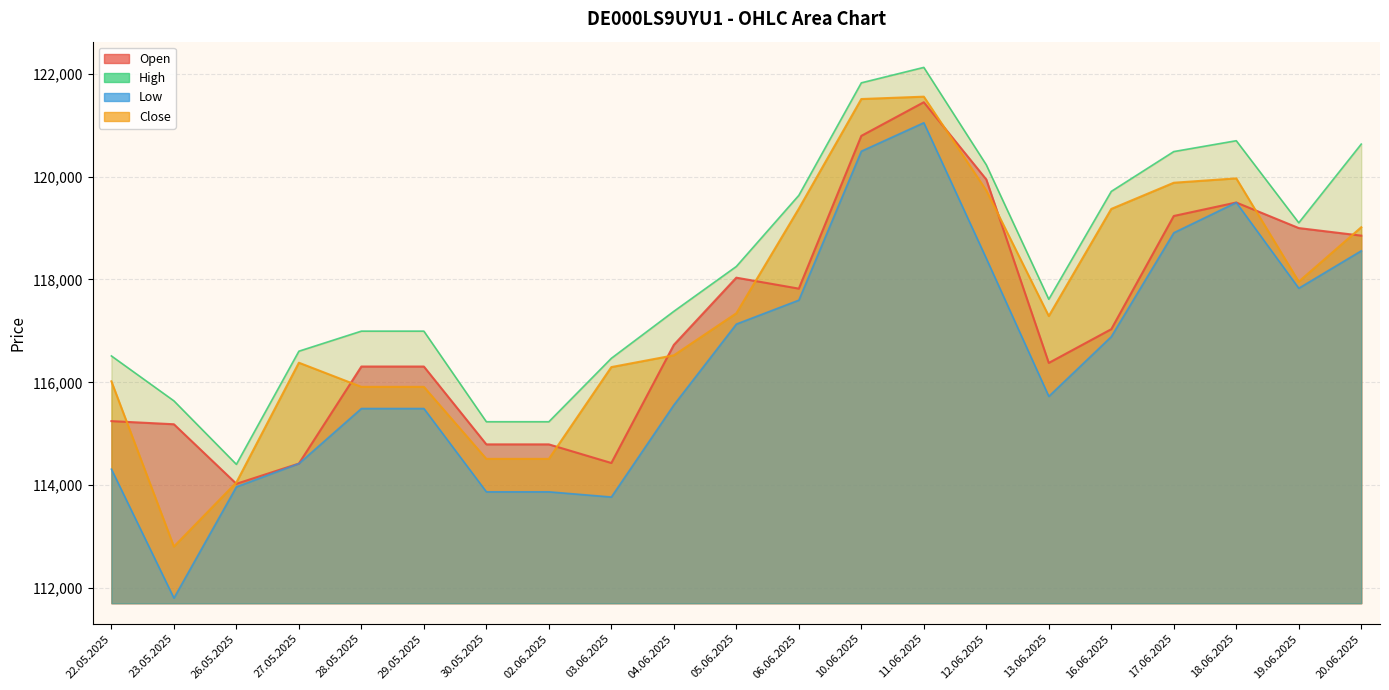

How many values in the Low series exceed 115728?

10